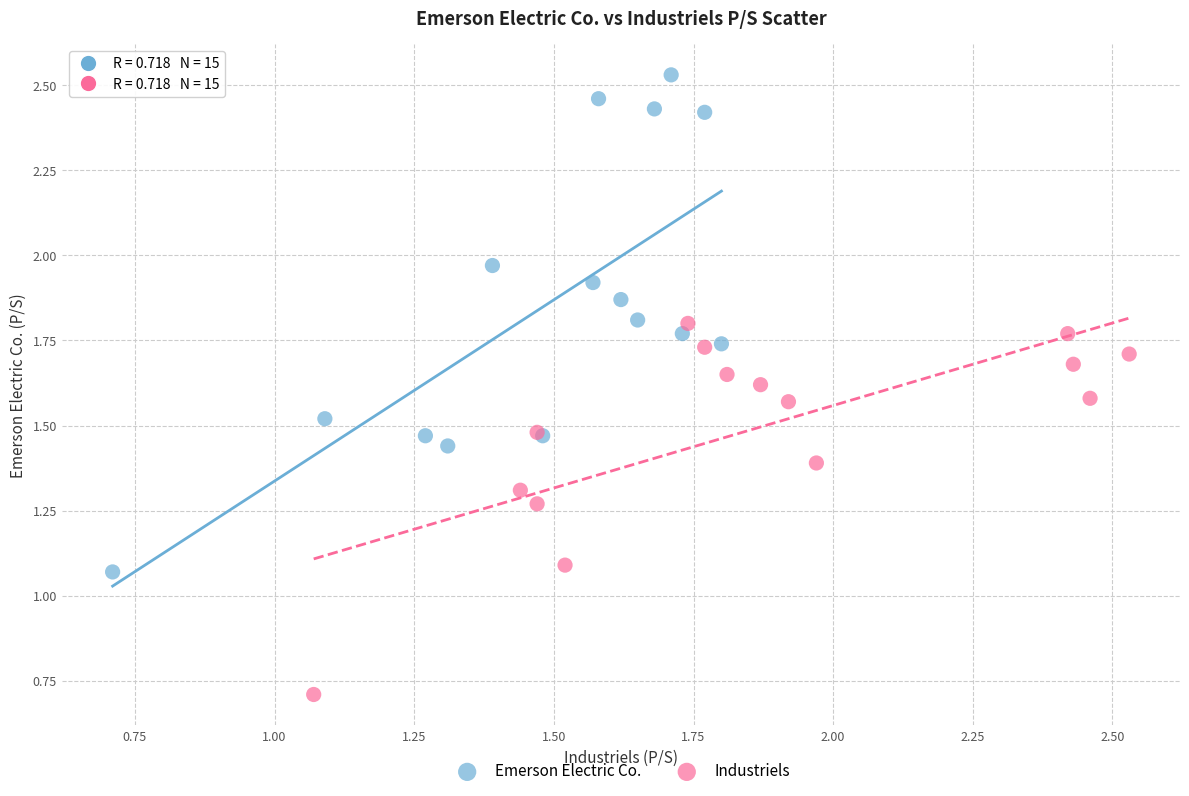

What are all the series names shown in the legend?

Emerson Electric Co., Industriels